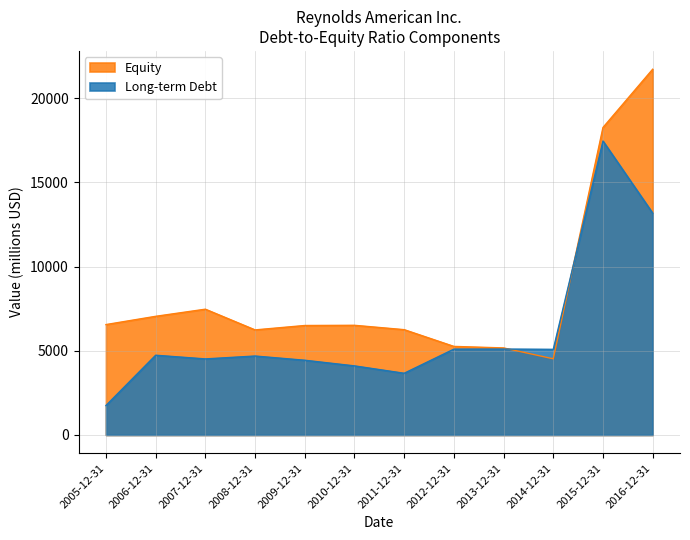

What value does the Equity series have at 2006-12-31, to the nearest 50?

7050